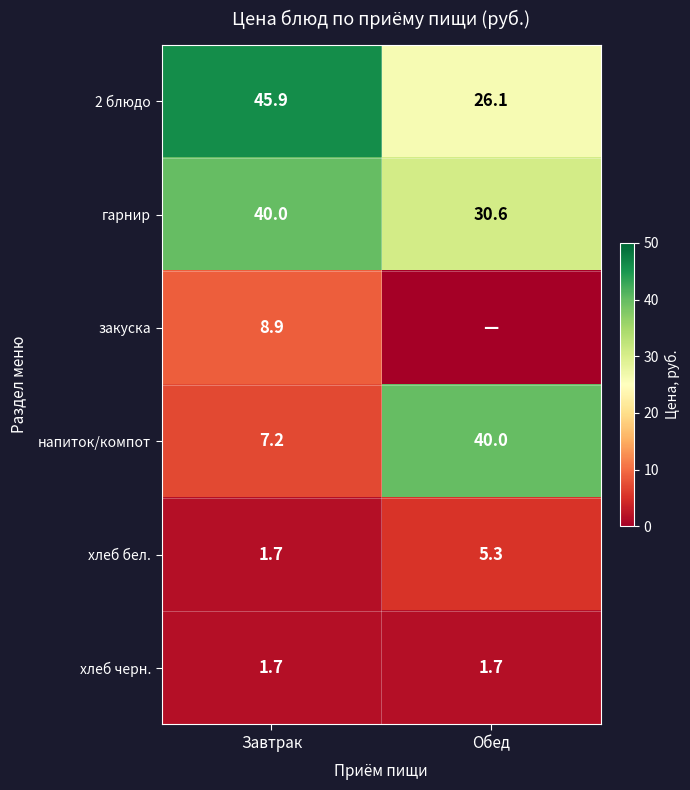

At how many categories does at least one series exceed 42?

1